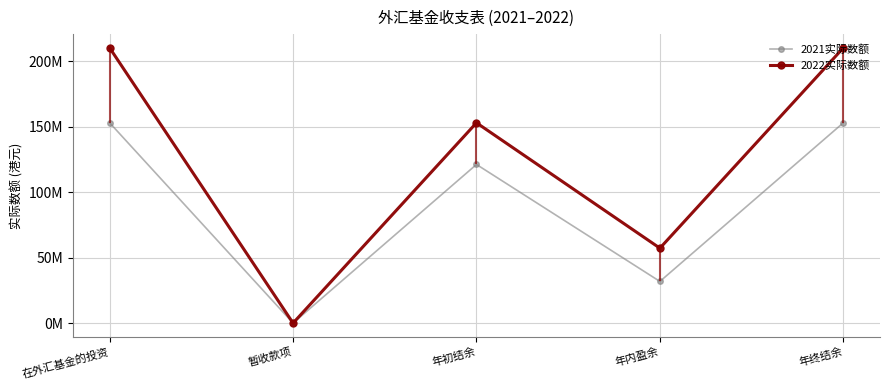

Reading left to right, extract all data points from this chart.

2021实际数额: 152849221	-1686	121057150	31790385	152847535
2022实际数额: 210025996	-276	152847535	57178185	210025720